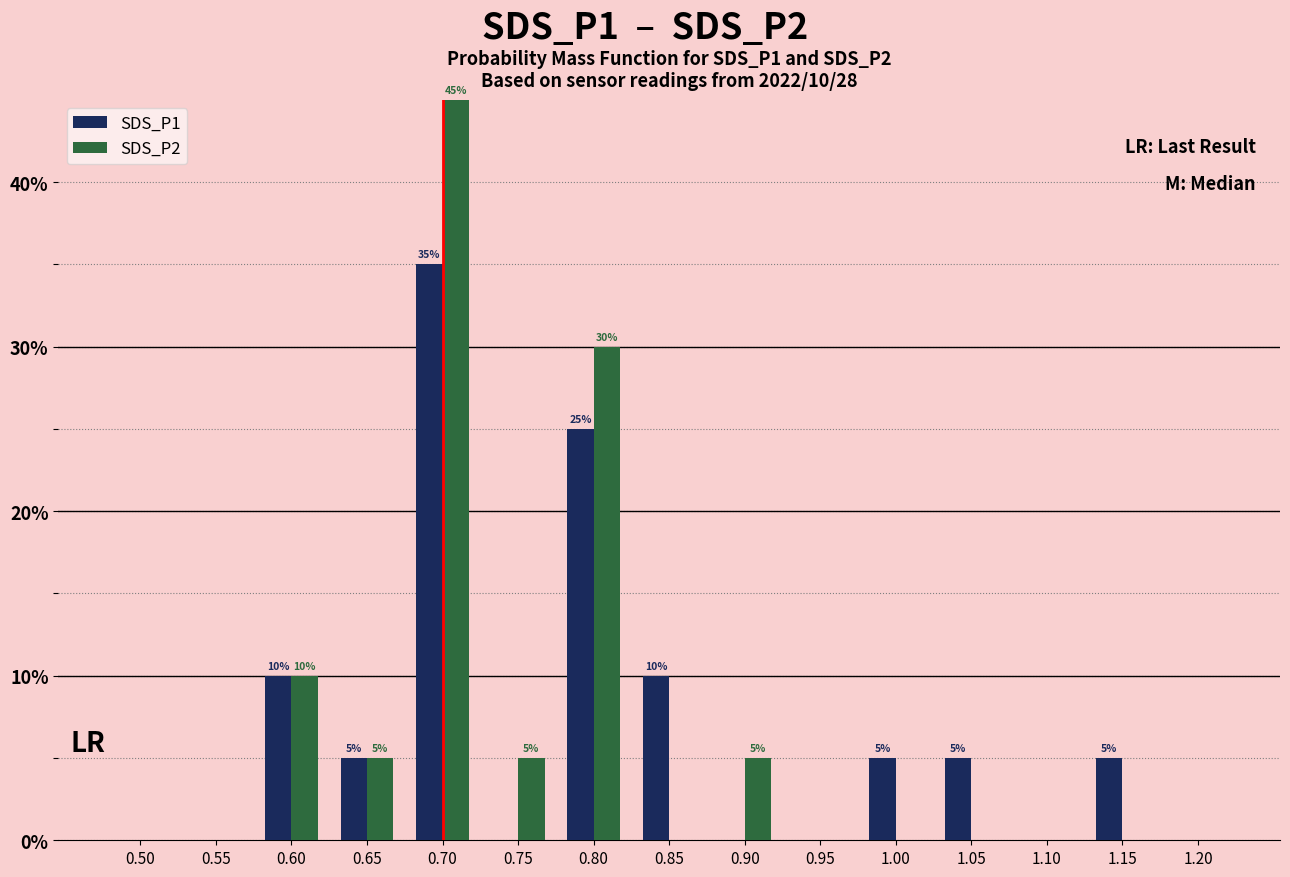

Does the chart contain stacked bars?

No